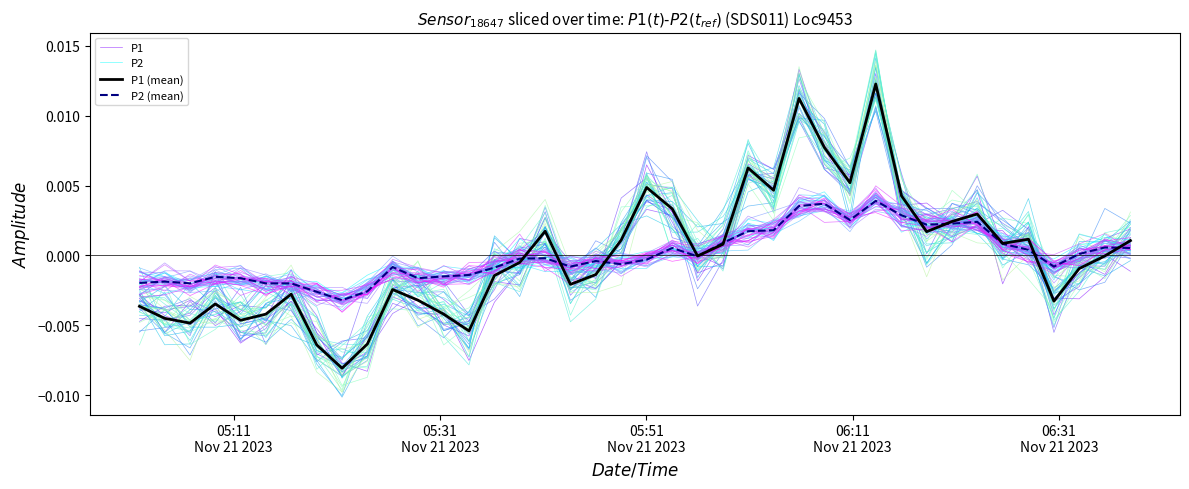

Which series ends up on top after the final intersection of P1 and P2?

P1